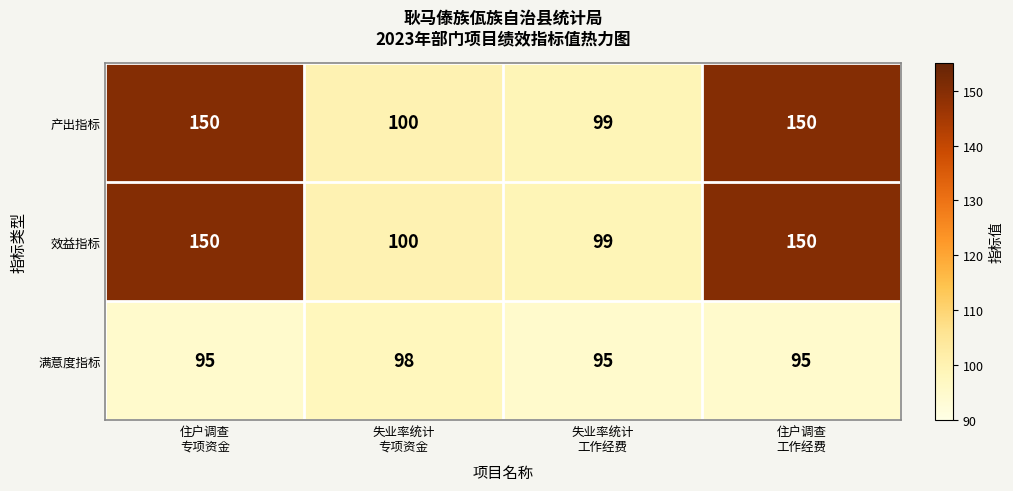

What is the minimum value for 产出指标?

99